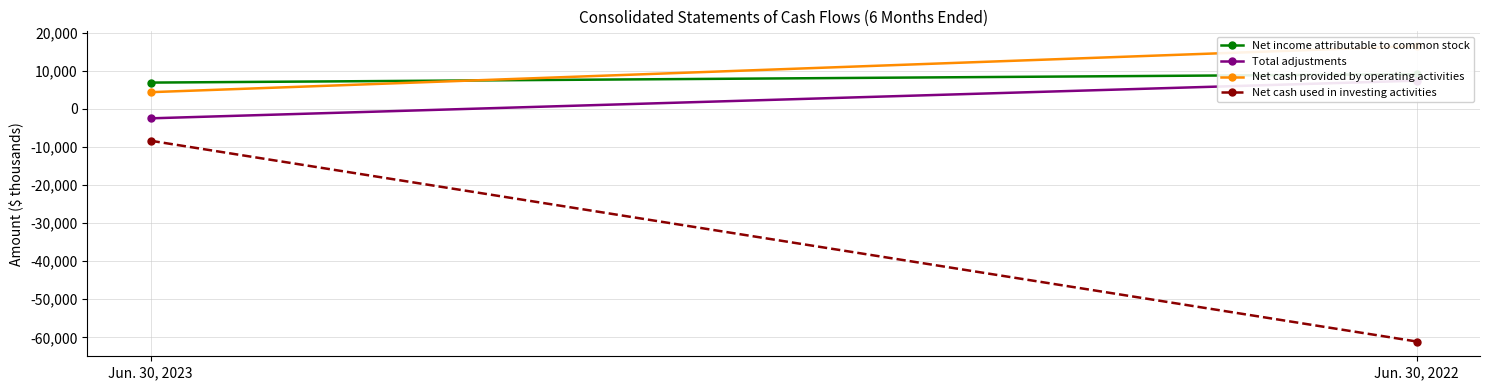

What is the sum of all Net cash used in investing activities values?

-69504